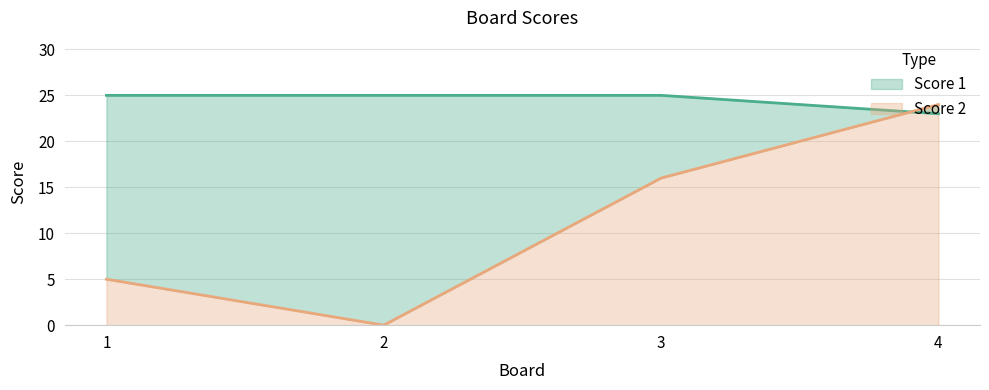

Reading left to right, list all the values displayed in this chart.

Score 1: 1=25	2=25	3=25	4=23
Score 2: 1=5	2=0	3=16	4=24